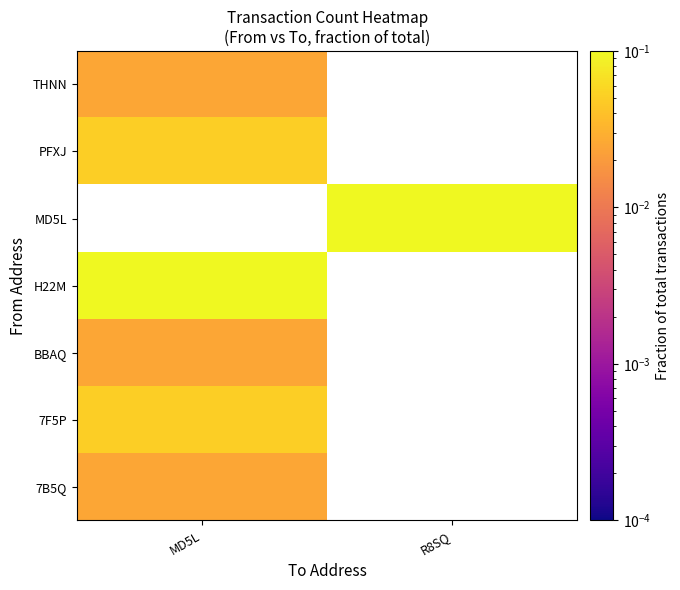

What is the difference between the highest and lowest values at R8SQ?

0.4